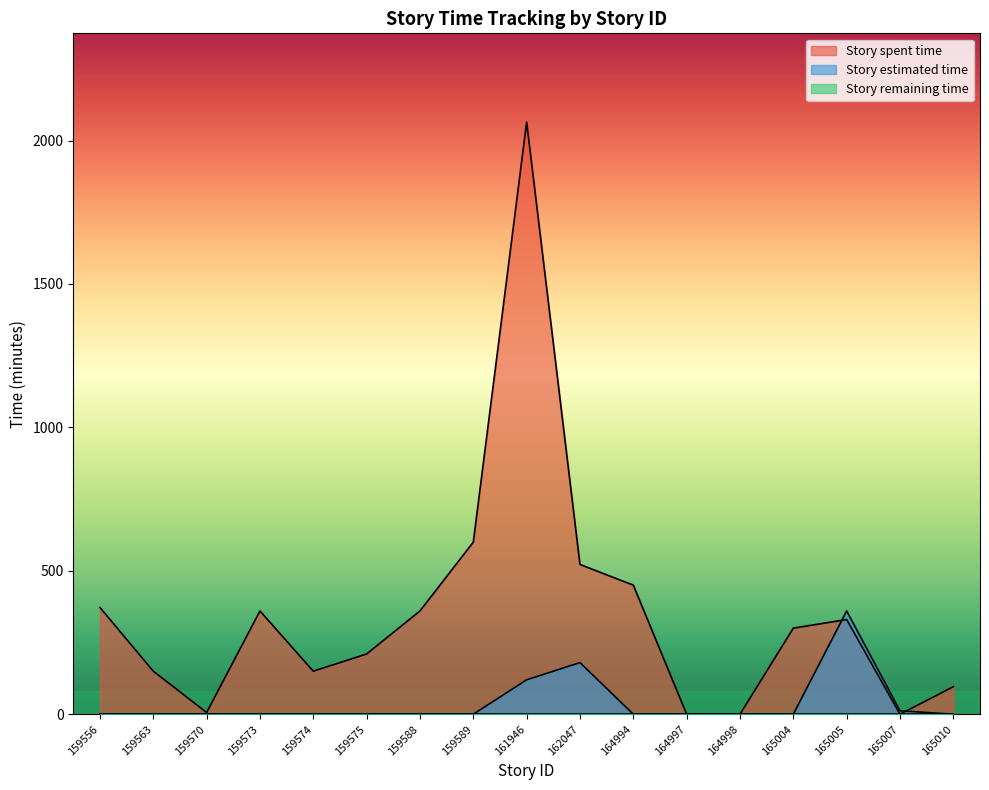

True or false: Story estimated time and Story spent time intersect in this chart.

True